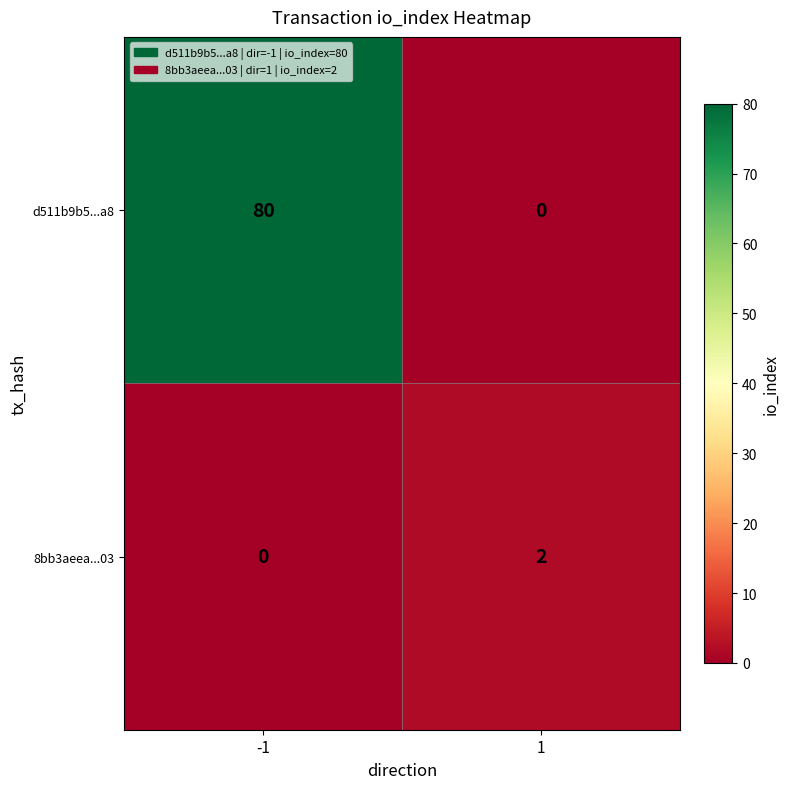

Reading right to left, list all the values displayed in this chart.

d511b9b5...a8: 1=0	-1=80
8bb3aeea...03: 1=2	-1=0